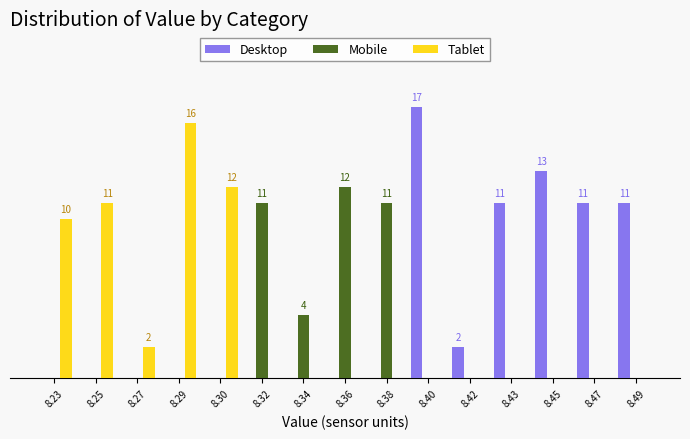

Does the chart contain stacked bars?

No